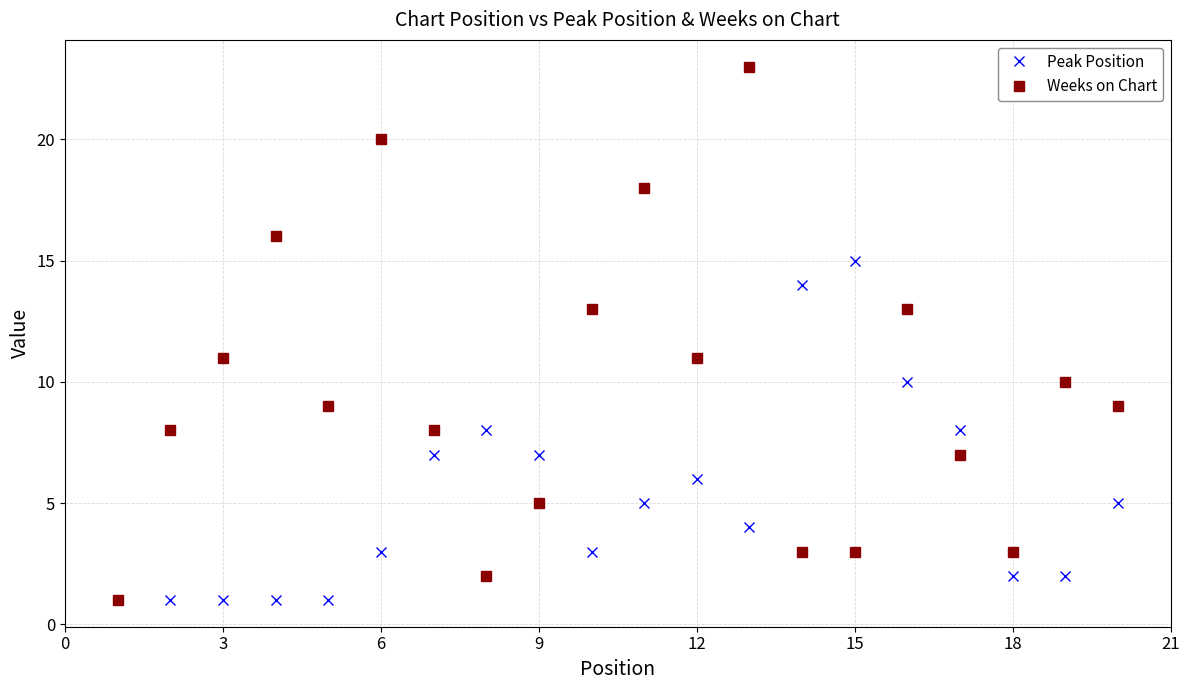

What is the minimum value shown in the chart?

1